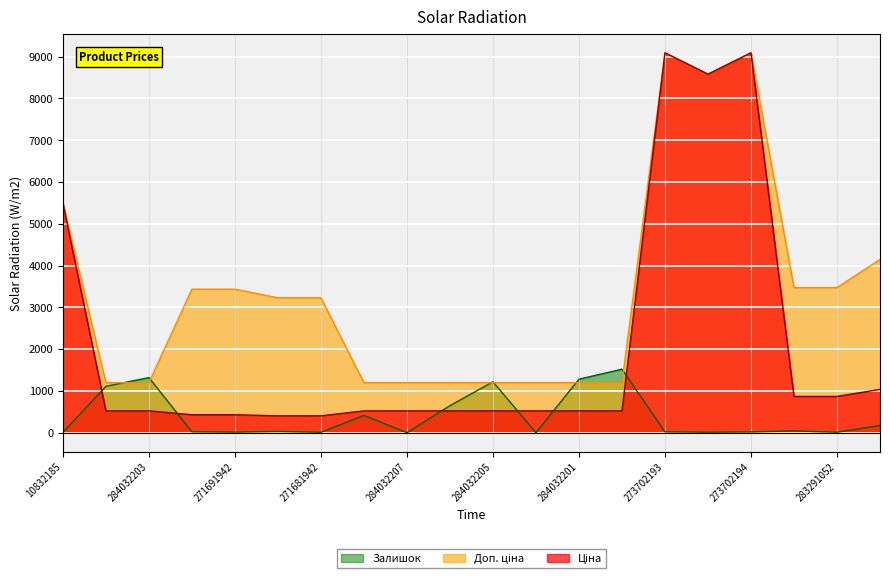

Which series has the widest spread of values?

Ціна